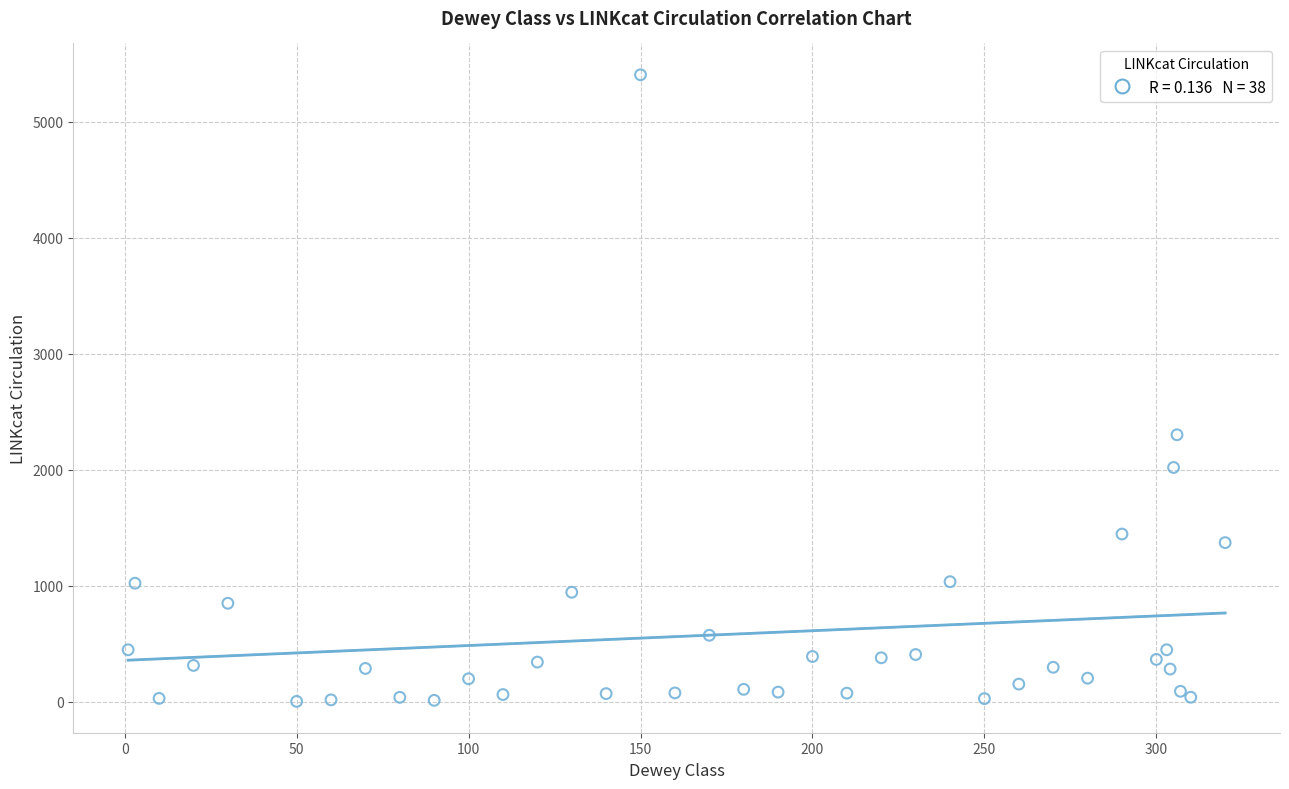

What Y value in the scatter plot is closest to 2705?

2303